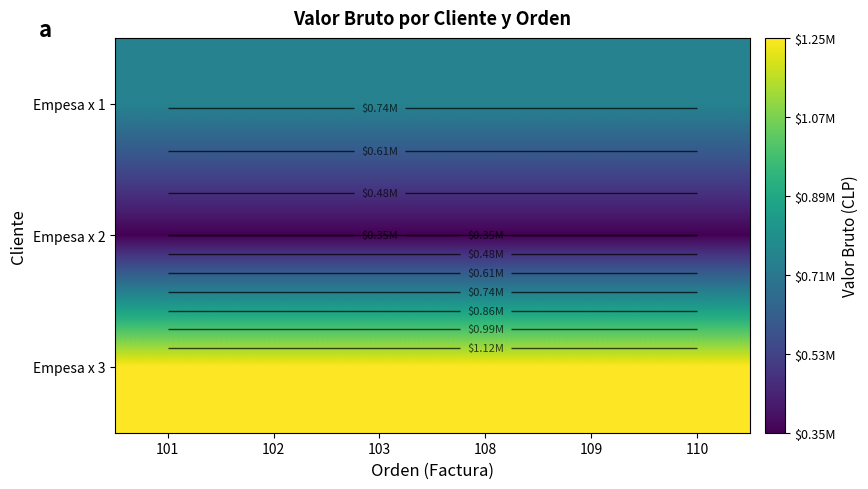

List the series in order of their peak value, highest first.

Empesa x 3, Empesa x 1, Empesa x 2